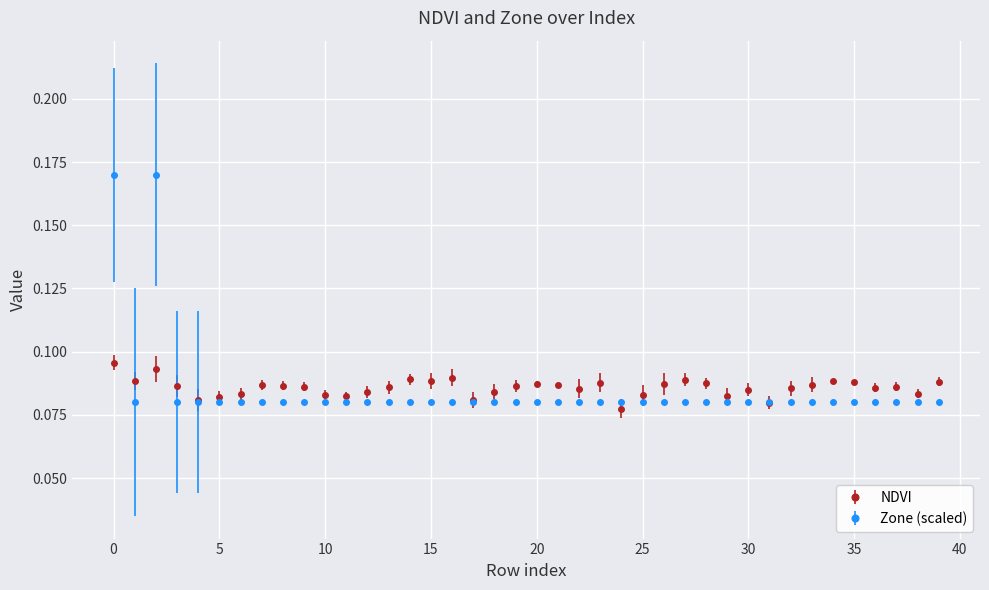

Which series has the widest spread of values?

Zone (scaled)